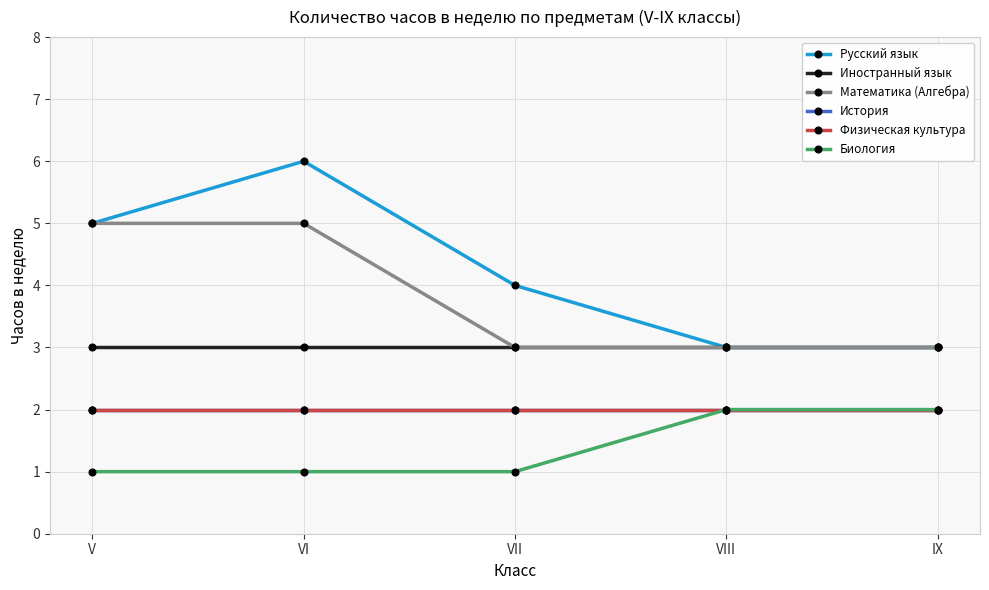

Which series has the largest range (max minus min)?

Русский язык